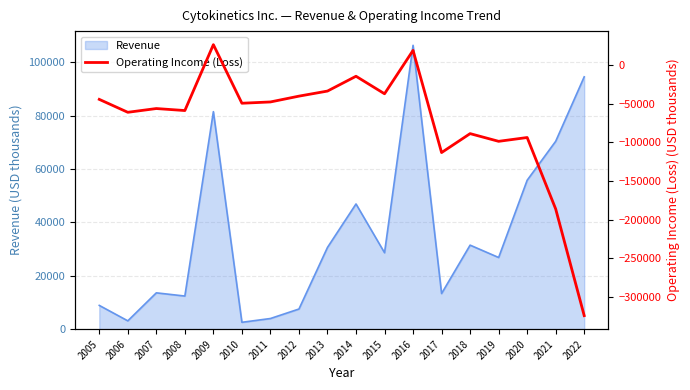

At which label does the data first exceed -49635?

2005